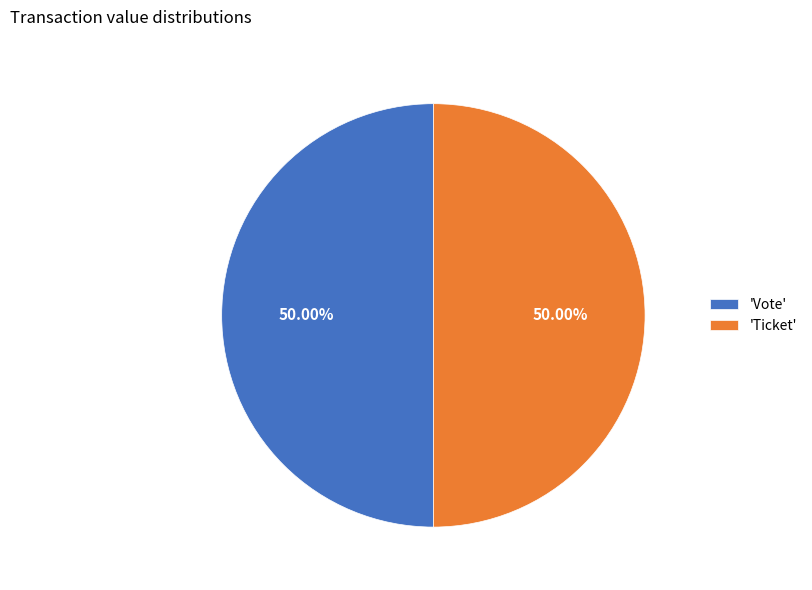

What is the ratio of the value at 'Ticket' to the value at 'Vote'?

1.0